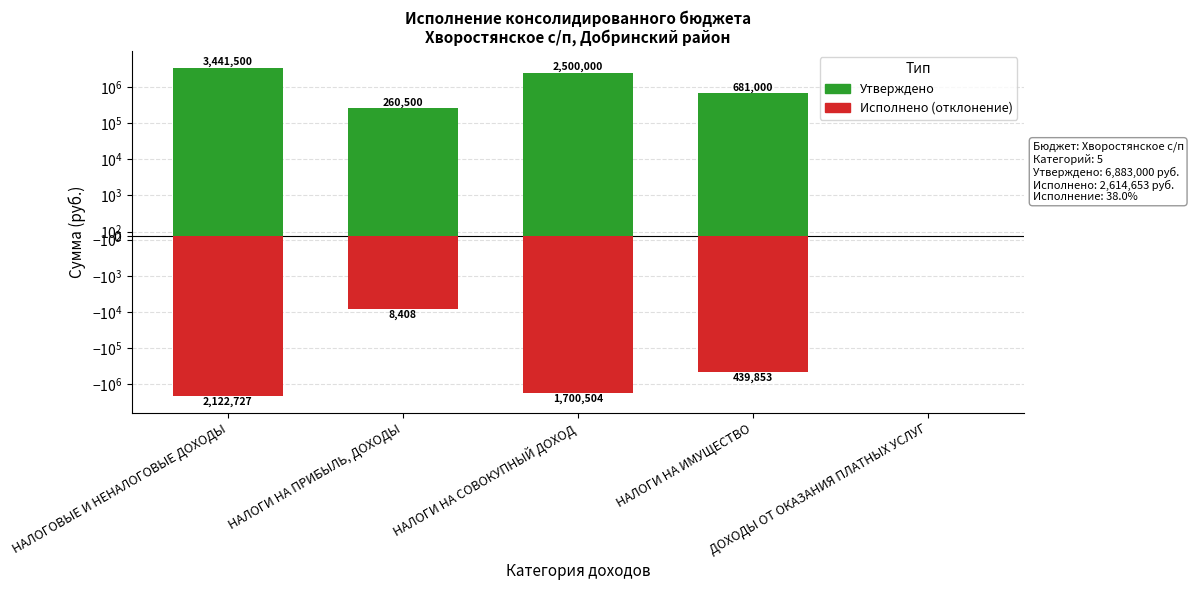

Are the bars grouped side by side (vs. stacked)?

Yes